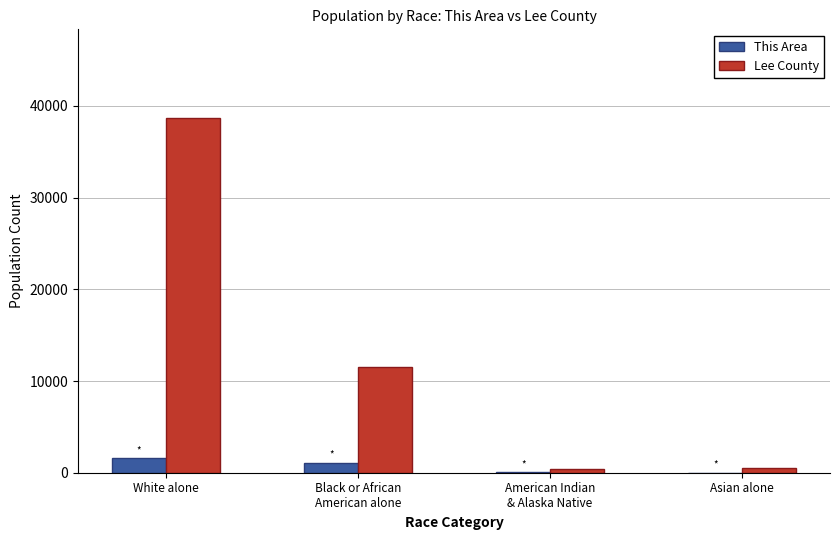

Is it true that Lee County equals 38688 at White alone?

True